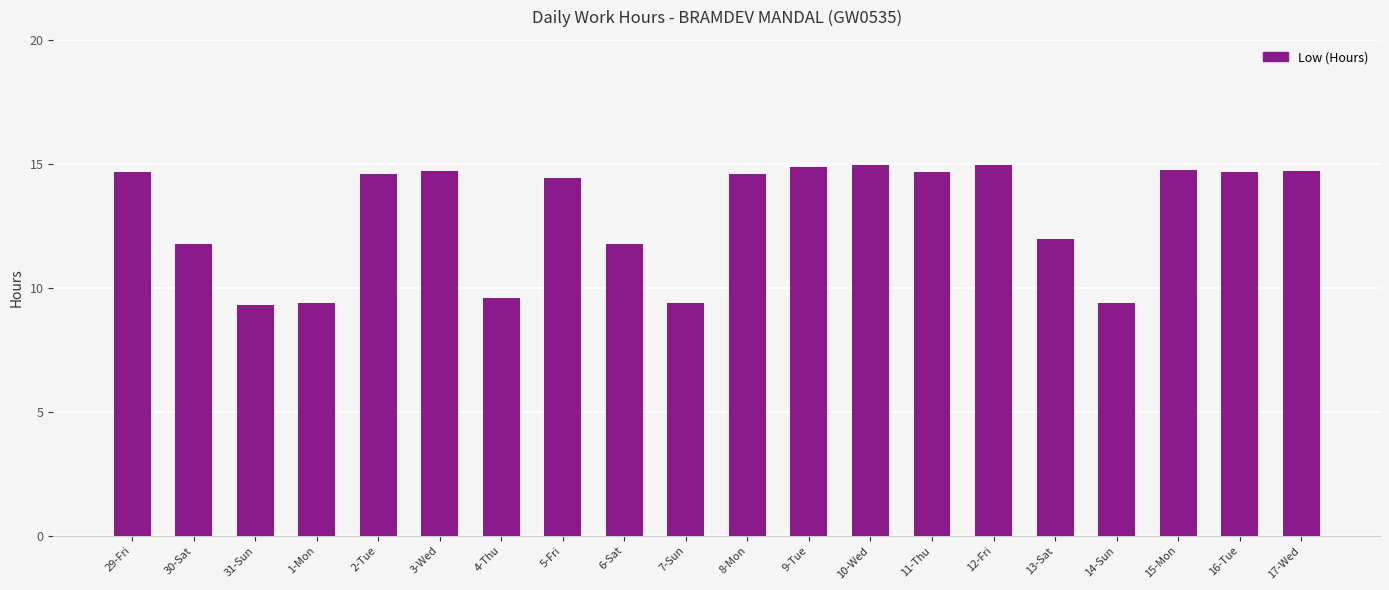

What is the minimum value shown in the chart?

9.3